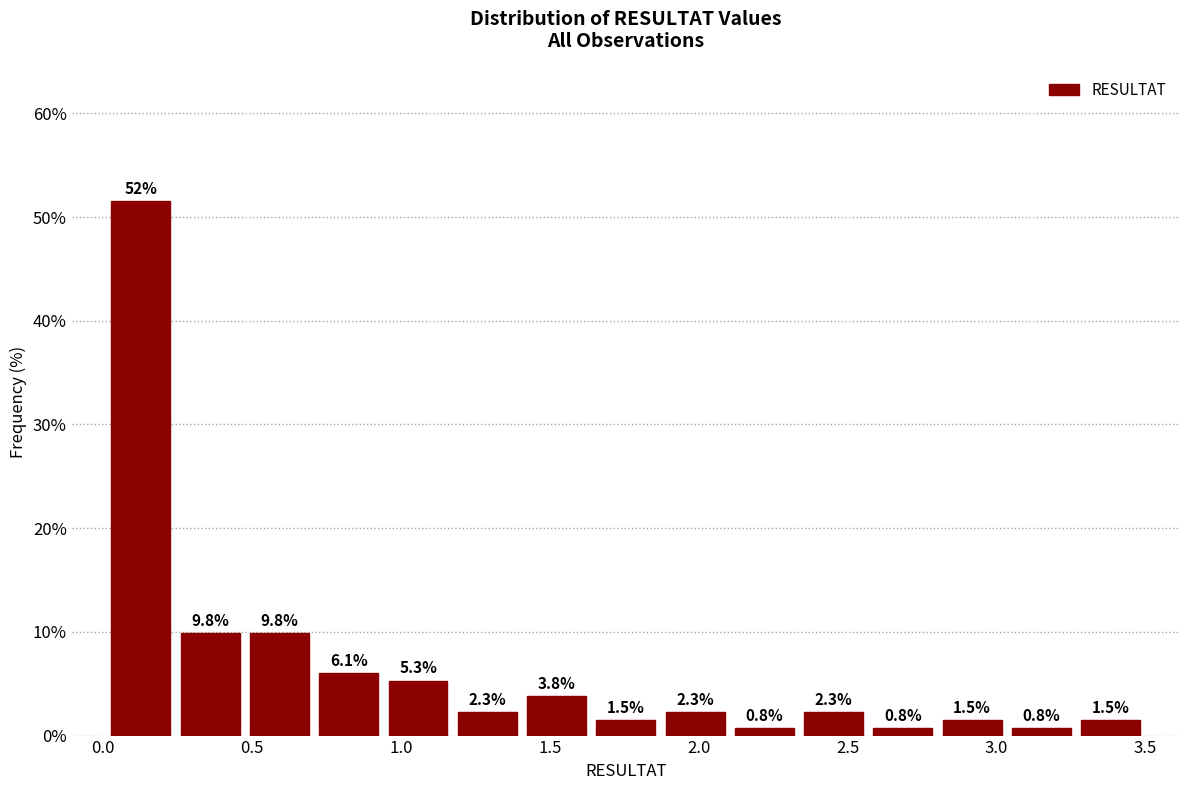

Over which range of the x-axis is the bar tallest?

0.00 to 0.25